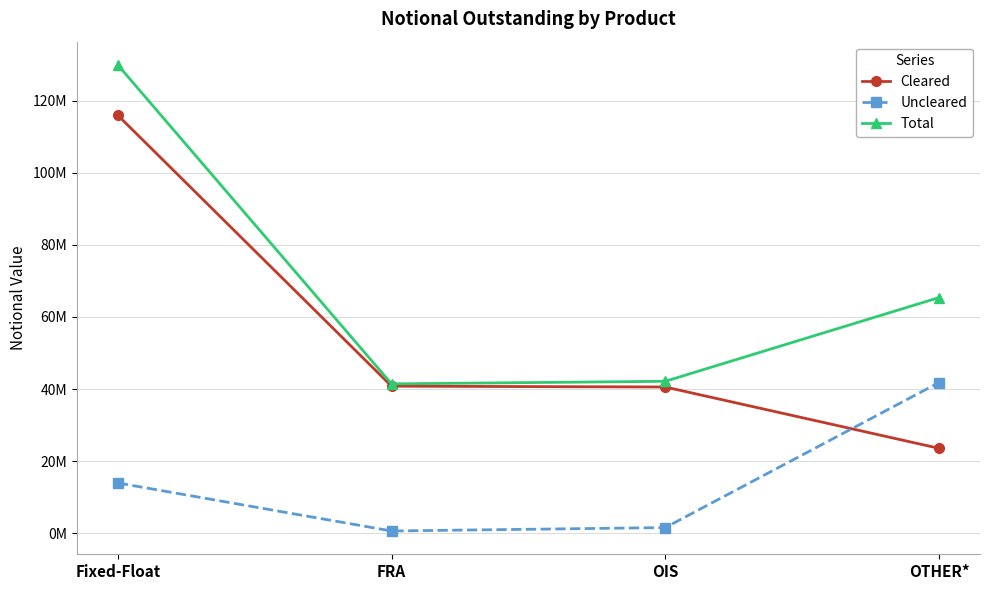

Where do Uncleared and Cleared first cross each other?

OIS and OTHER*